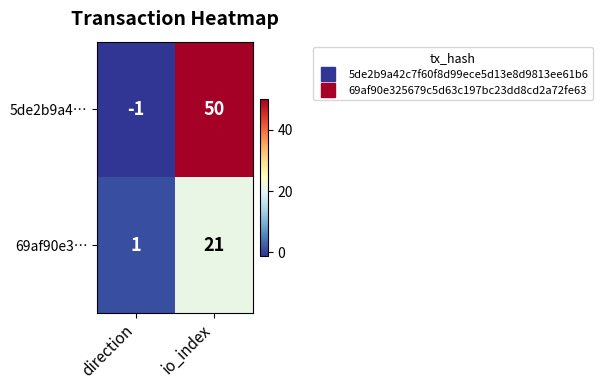

At direction, list the series in order from smallest to largest.

5de2b9a4…, 69af90e3…